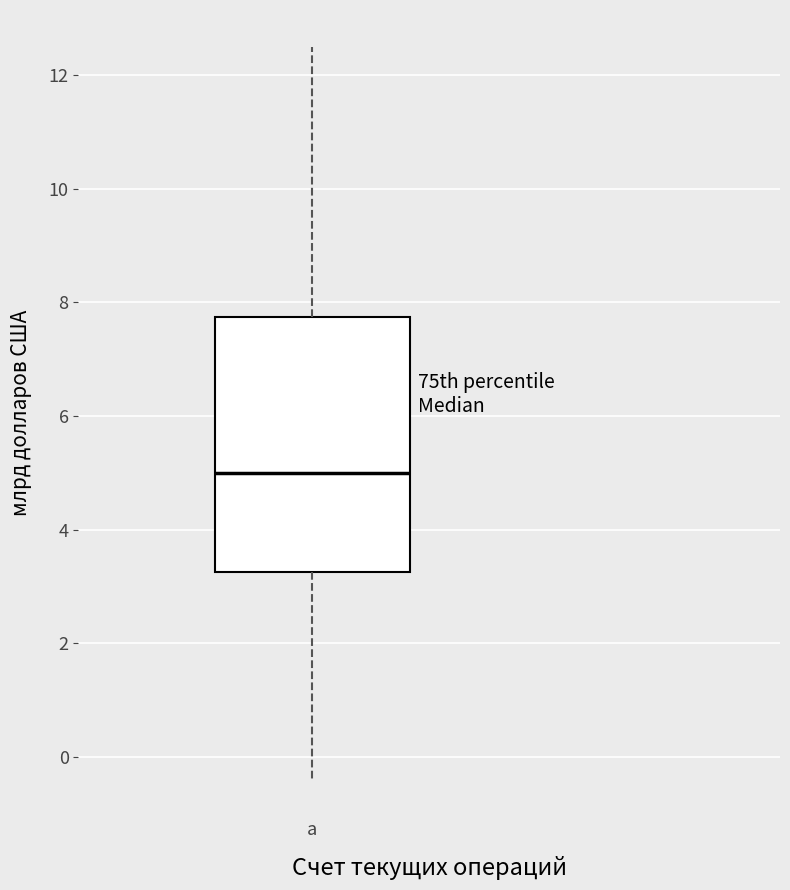

Where does the lower whisker of the box for а end on the y-axis? The values are not printed on the chart, so give them approximately, as read against the axis.

-0.4